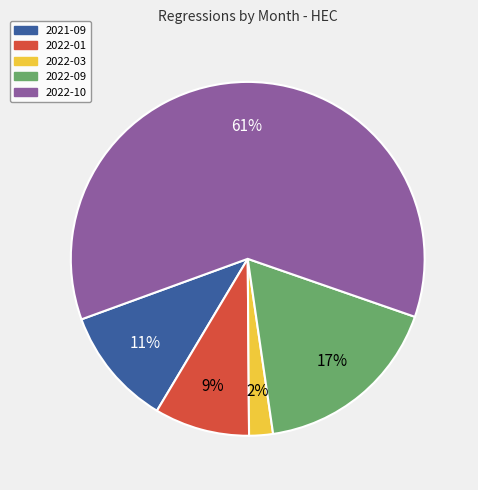

Count the number of slices in the pie.

5